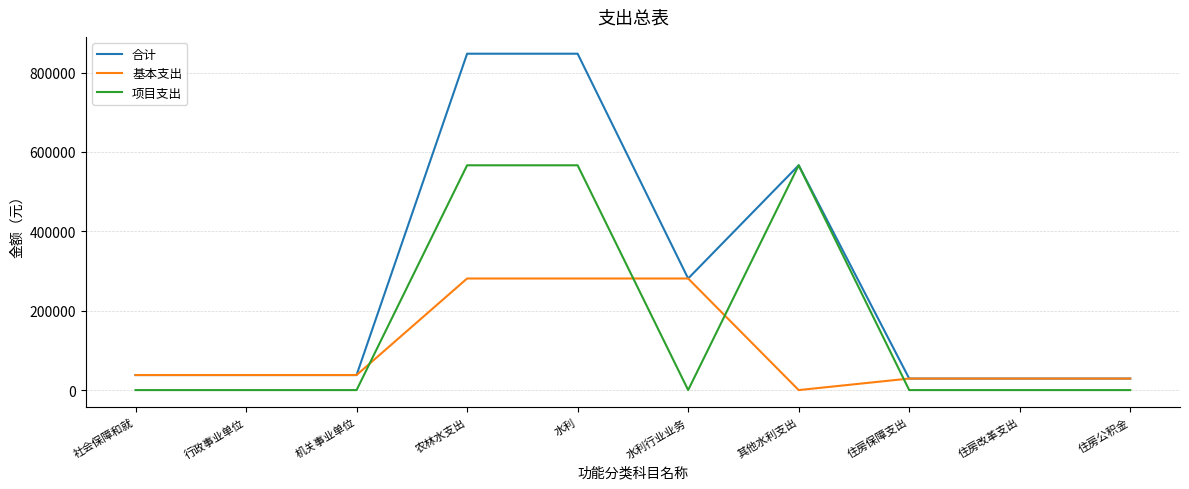

At how many categories does at least one series exceed 629861?

2